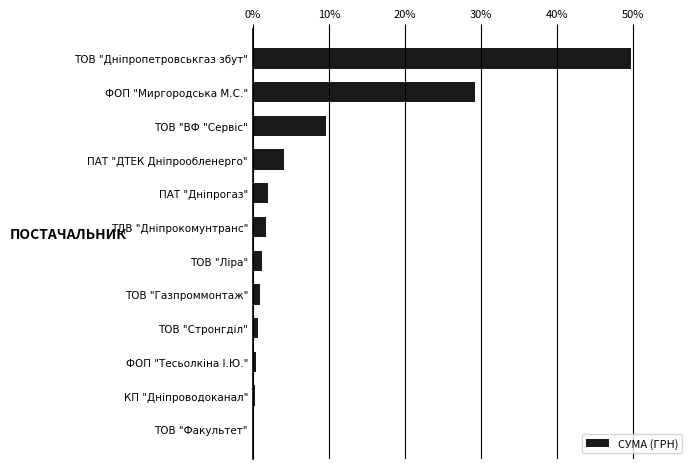

Are the bars horizontal?

Yes